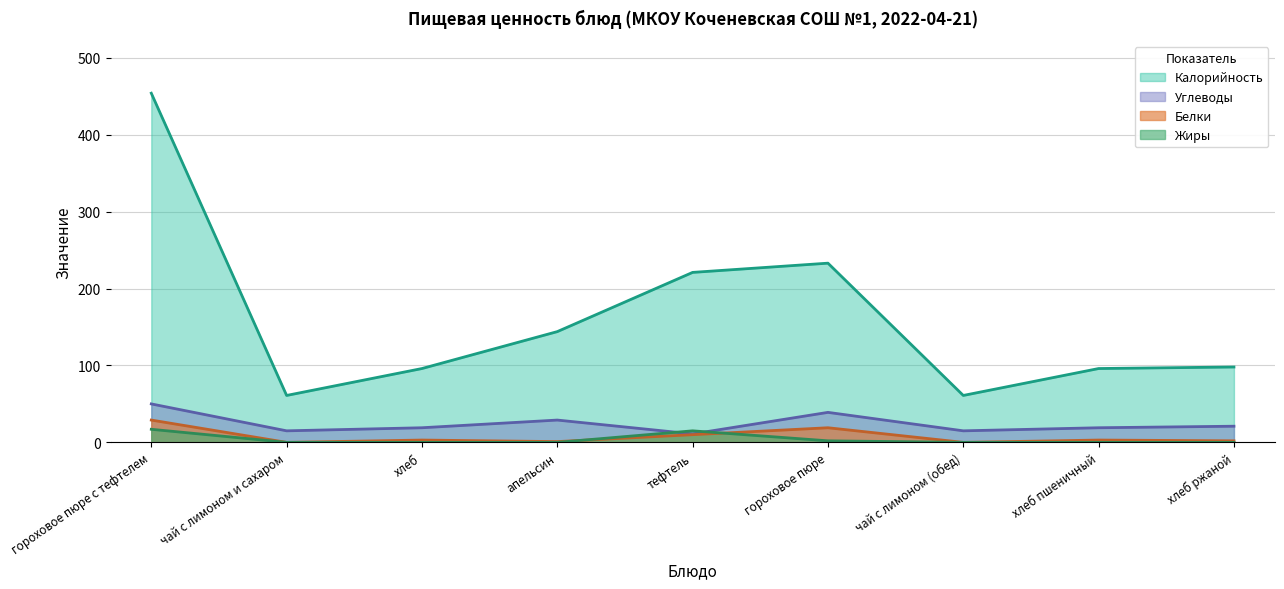

At which category does Белки reach its first local peak?

хлеб